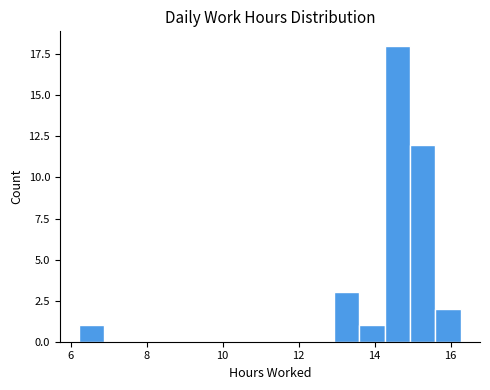

Read against the x-axis, roughly where is the centre of the tallest bar?

14.6